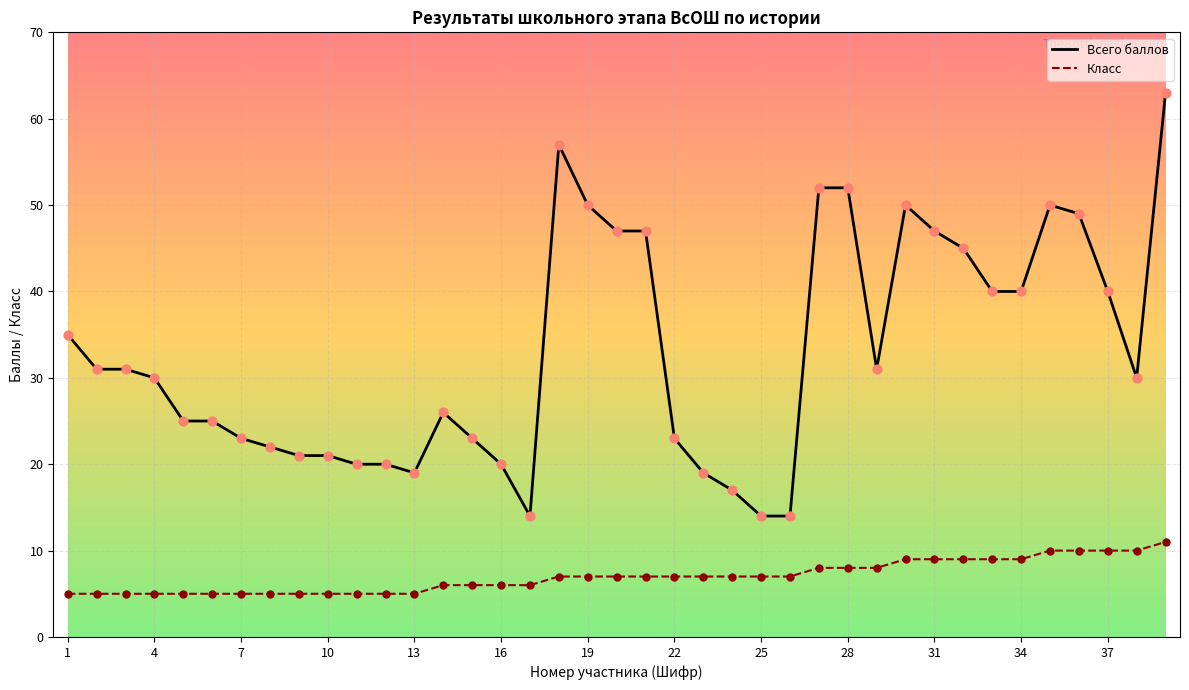

What are all the series names shown in the legend?

Всего баллов, Класс